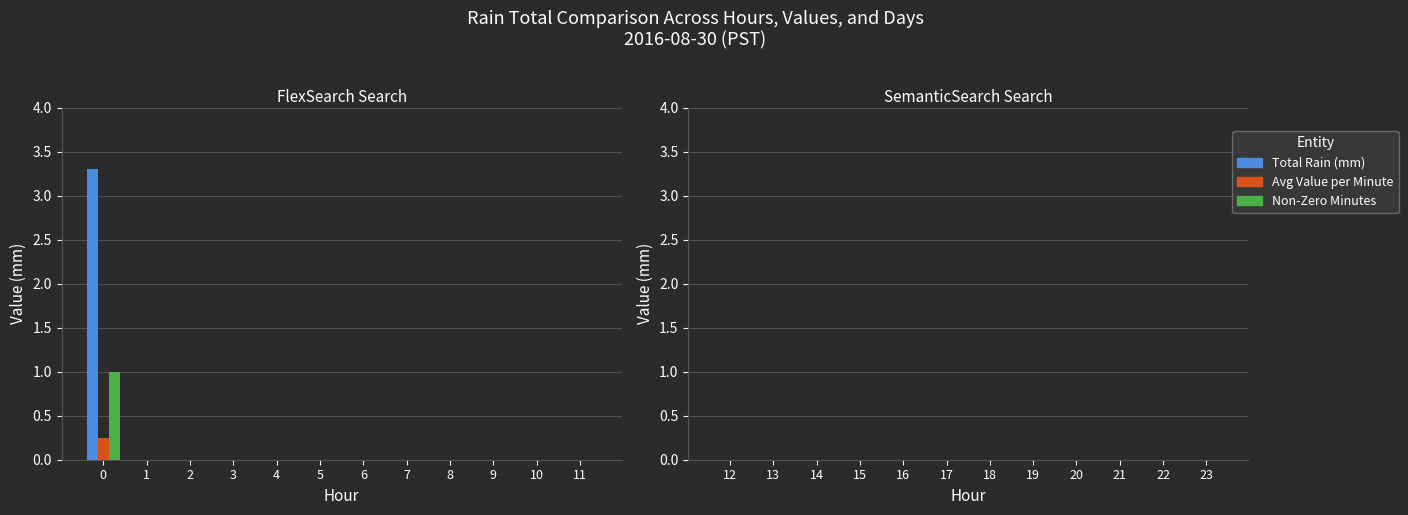

What is the greatest value displayed?

3.3